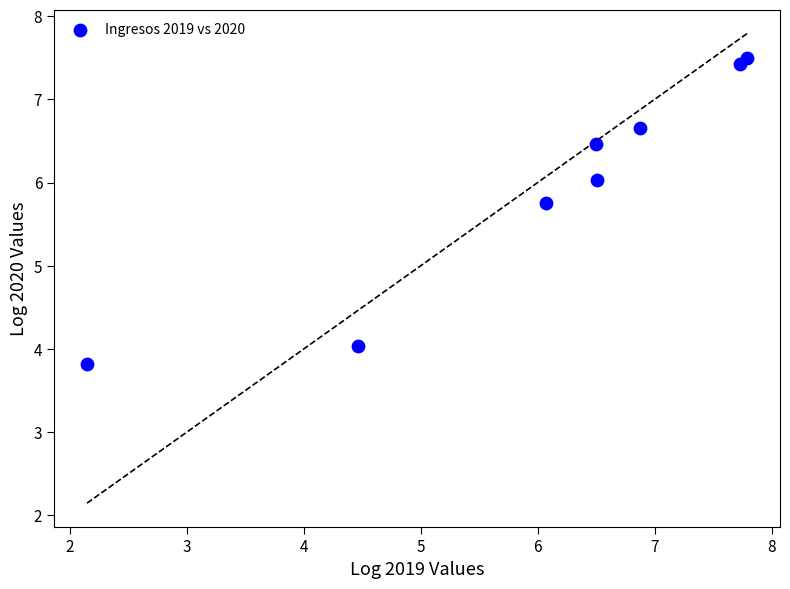

What is the range of X values (max minus min)?

5.6